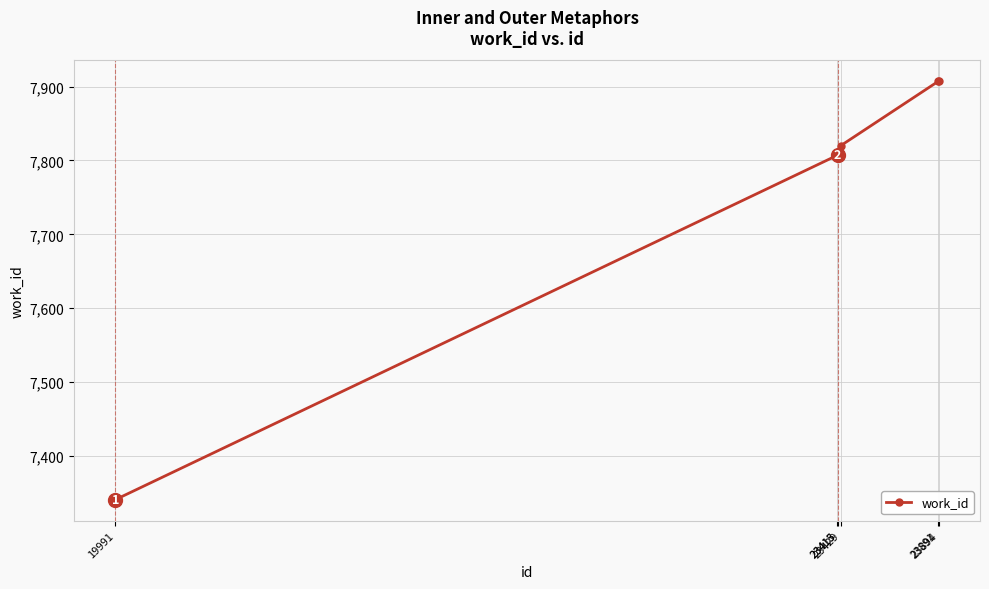

What is the difference between the maximum and minimum values?

566